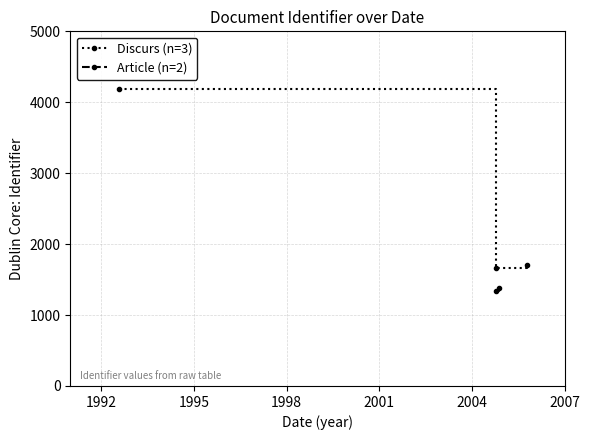

What is the maximum value for Discurs (n=3)?

4185